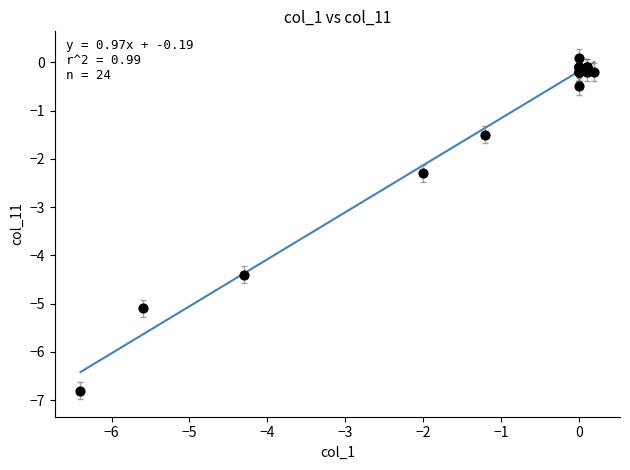

What Y value in the scatter plot is closest to -3?

-2.3